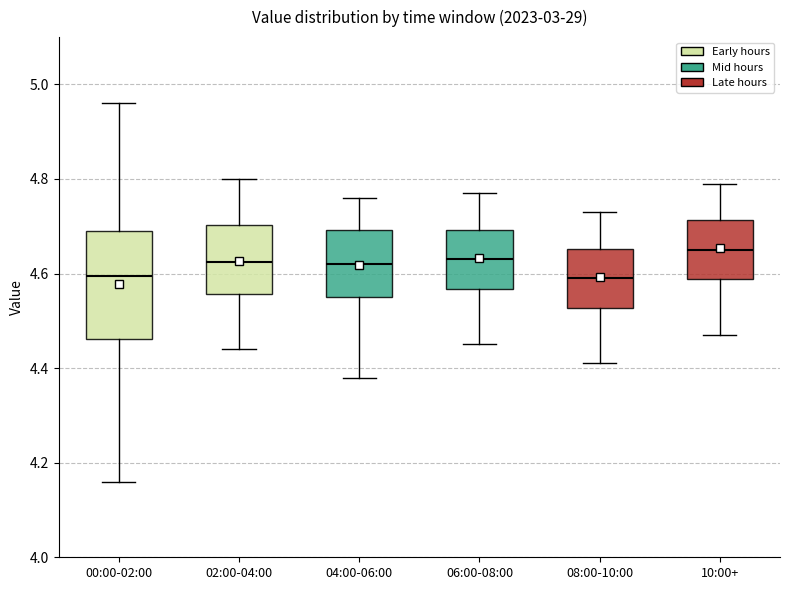

Reading left to right, transcribe this box plot: for each box, give where its median line is, the range the box spans, and where its two whiskers end, as read against the y-axis. The values are not printed on the chart, so give them approximately, as read against the axis.

00:00-02:00: median 4.60, box 4.46 to 4.70, whiskers 4.16 to 4.96
02:00-04:00: median 4.62, box 4.56 to 4.70, whiskers 4.44 to 4.80
04:00-06:00: median 4.62, box 4.56 to 4.70, whiskers 4.38 to 4.76
06:00-08:00: median 4.64, box 4.56 to 4.70, whiskers 4.46 to 4.78
08:00-10:00: median 4.60, box 4.52 to 4.66, whiskers 4.42 to 4.74
10:00+: median 4.66, box 4.58 to 4.72, whiskers 4.48 to 4.80